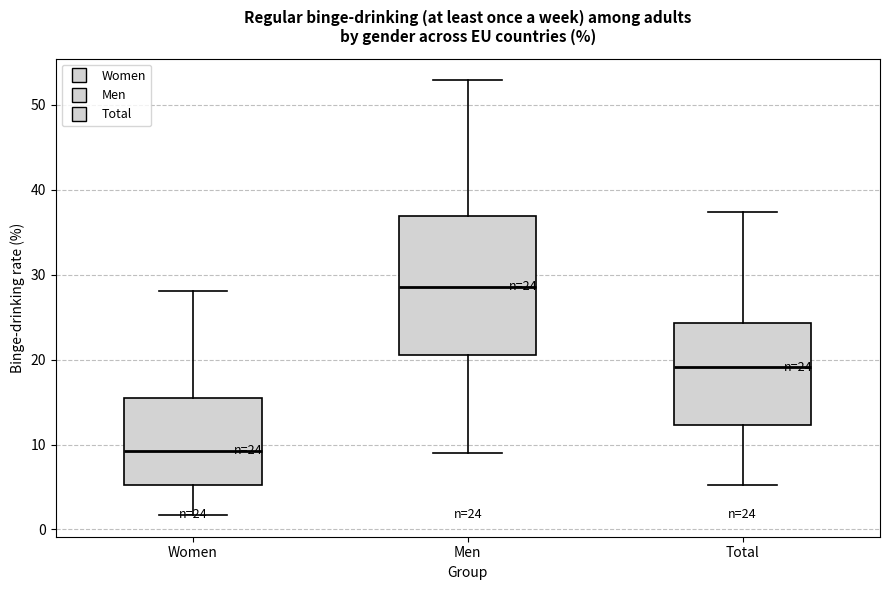

Which box's median line is the lowest?

Women